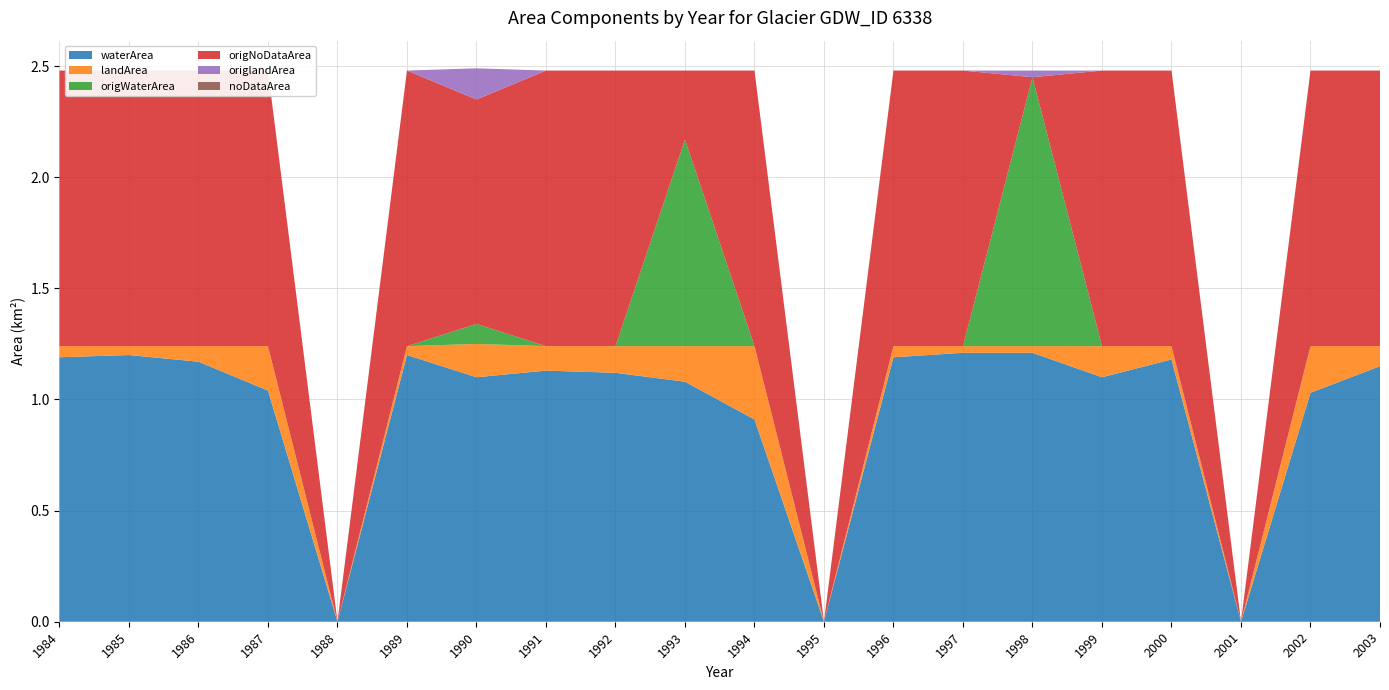

Reading left to right, list all the values displayed in this chart.

waterArea: 1984=1.2	1985=1.2	1986=1.2	1987=1.0	1988=0.0	1989=1.2	1990=1.1	1991=1.1	1992=1.1	1993=1.1	1994=0.9	1995=0.0	1996=1.2	1997=1.2	1998=1.2	1999=1.1	2000=1.2	2001=0.0	2002=1.0	2003=1.1
landArea: 1984=0.1	1985=0.0	1986=0.1	1987=0.2	1988=0.0	1989=0.0	1990=0.1	1991=0.1	1992=0.1	1993=0.2	1994=0.3	1995=0.0	1996=0.1	1997=0.0	1998=0.0	1999=0.1	2000=0.1	2001=0.0	2002=0.2	2003=0.1
origWaterArea: 1984=0.0	1985=0.0	1986=0.0	1987=0.0	1988=0.0	1989=0.0	1990=0.1	1991=0.0	1992=0.0	1993=0.9	1994=0.0	1995=0.0	1996=0.0	1997=0.0	1998=1.2	1999=0.0	2000=0.0	2001=0.0	2002=0.0	2003=0.0
origNoDataArea: 1984=1.2	1985=1.2	1986=1.2	1987=1.2	1988=0.0	1989=1.2	1990=1.0	1991=1.2	1992=1.2	1993=0.3	1994=1.2	1995=0.0	1996=1.2	1997=1.2	1998=0.0	1999=1.2	2000=1.2	2001=0.0	2002=1.2	2003=1.2
origlandArea: 1984=0.0	1985=0.0	1986=0.0	1987=0.0	1988=0.0	1989=0.0	1990=0.1	1991=0.0	1992=0.0	1993=0.0	1994=0.0	1995=0.0	1996=0.0	1997=0.0	1998=0.0	1999=0.0	2000=0.0	2001=0.0	2002=0.0	2003=0.0
noDataArea: 1984=0.0	1985=0.0	1986=0.0	1987=0.0	1988=0.0	1989=0.0	1990=0.0	1991=0.0	1992=0.0	1993=0.0	1994=0.0	1995=0.0	1996=0.0	1997=0.0	1998=0.0	1999=0.0	2000=0.0	2001=0.0	2002=0.0	2003=0.0